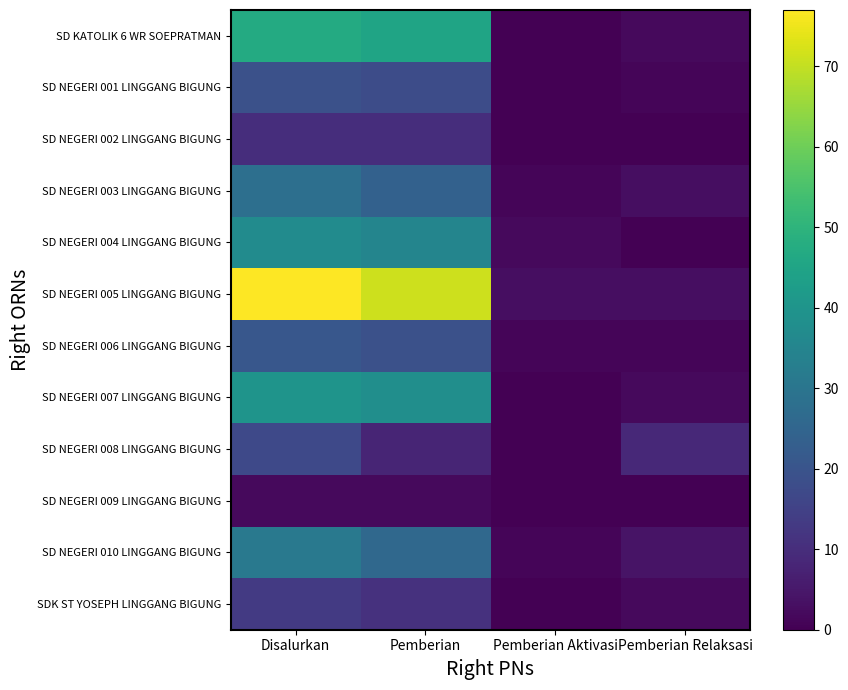

What is the total value across all series at Pemberian Relaksasi?

27